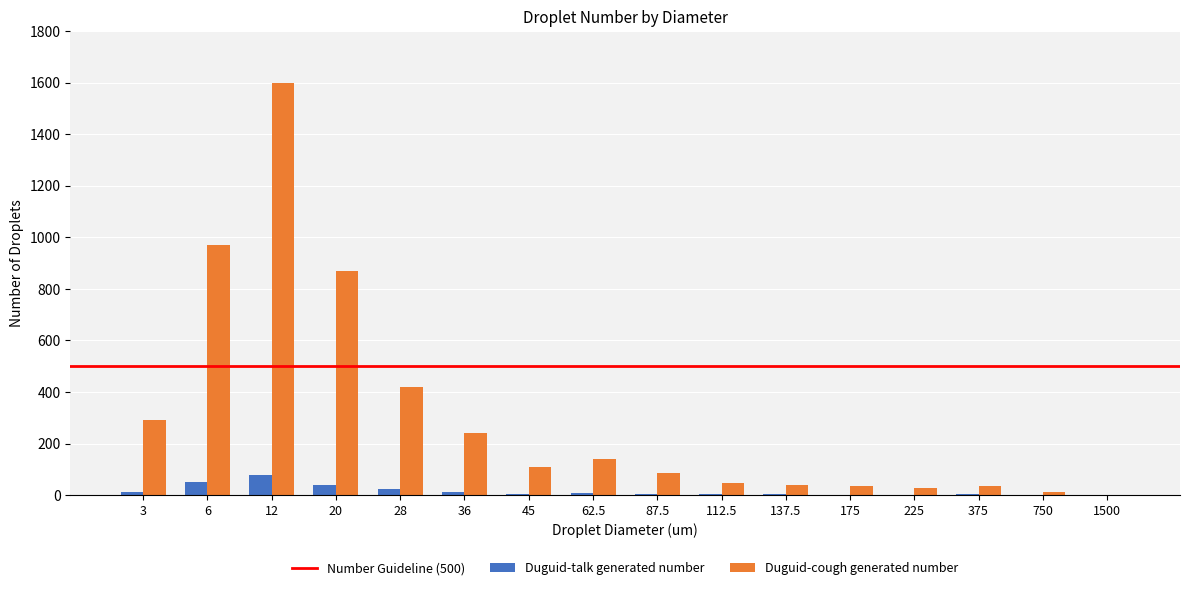

The Duguid-cough generated number series shows 93 at 3. True or false?

False